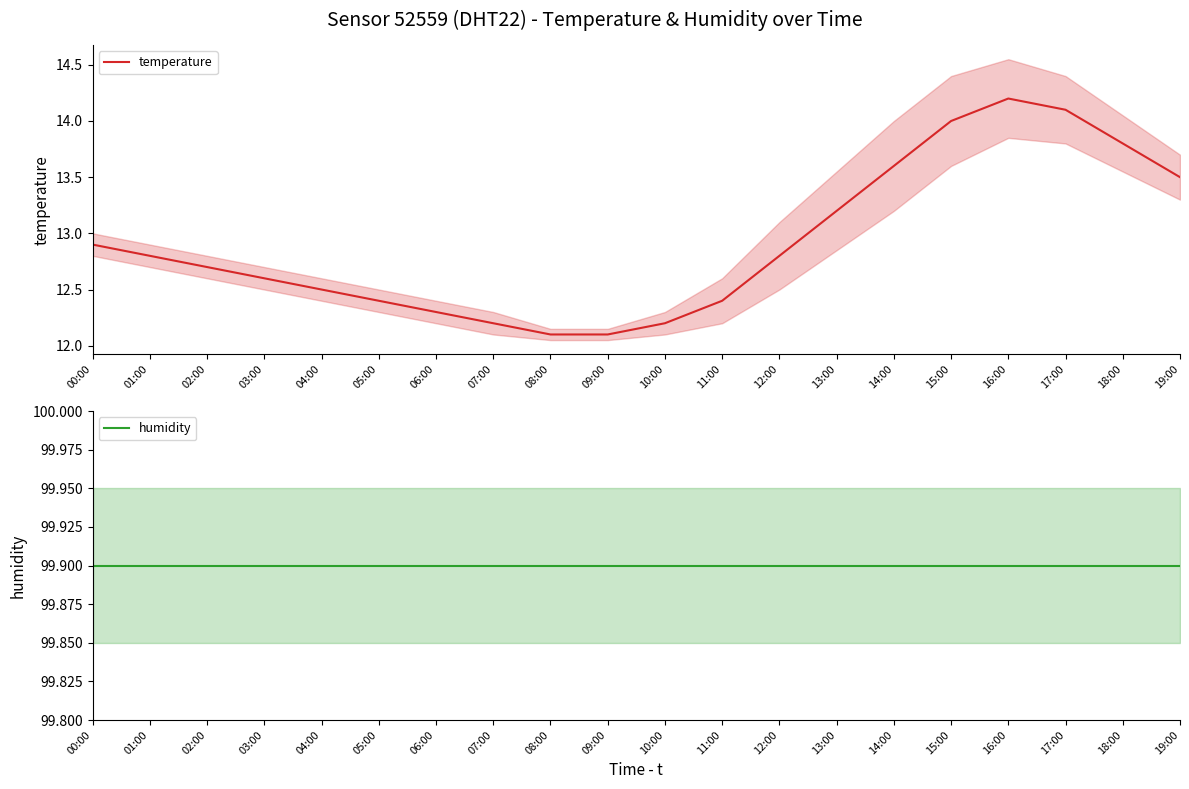

What position from the right is 18:00?

2